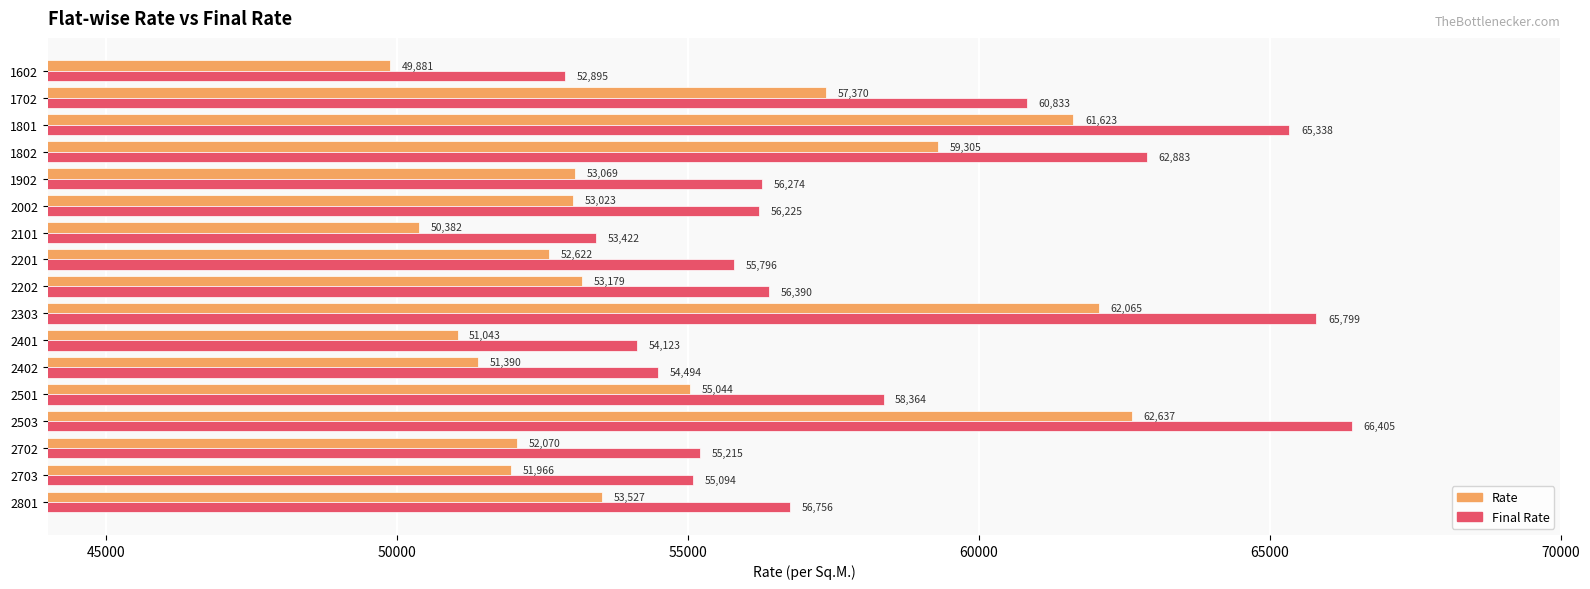

Rank the series by their maximum value, from highest to lowest.

Final Rate, Rate